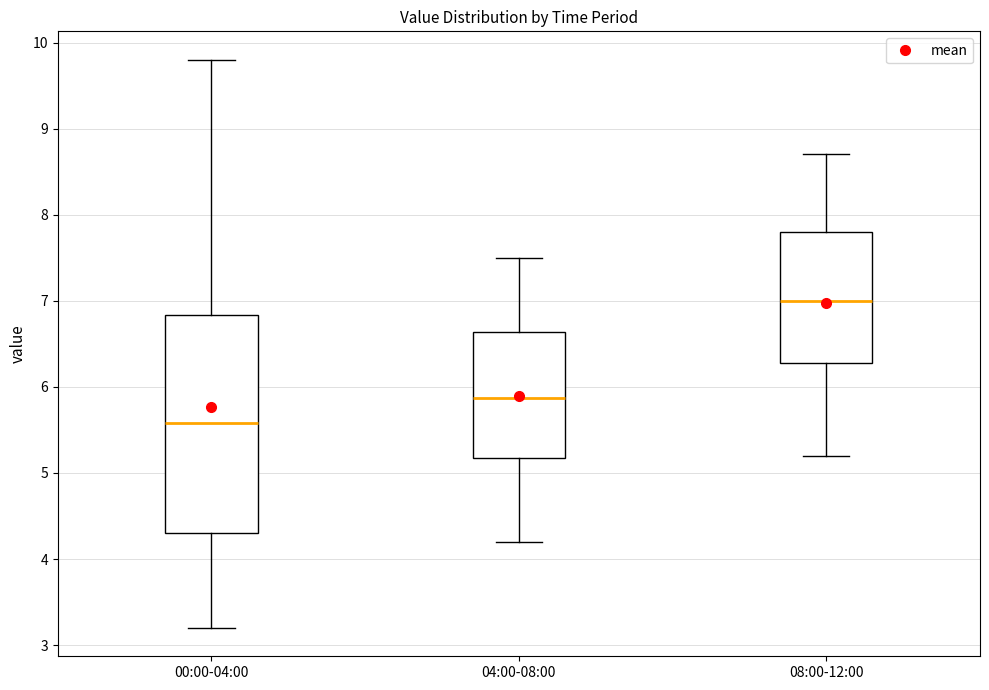

Comparing the boxes themselves (not the whiskers), which one is the tallest?

00:00-04:00